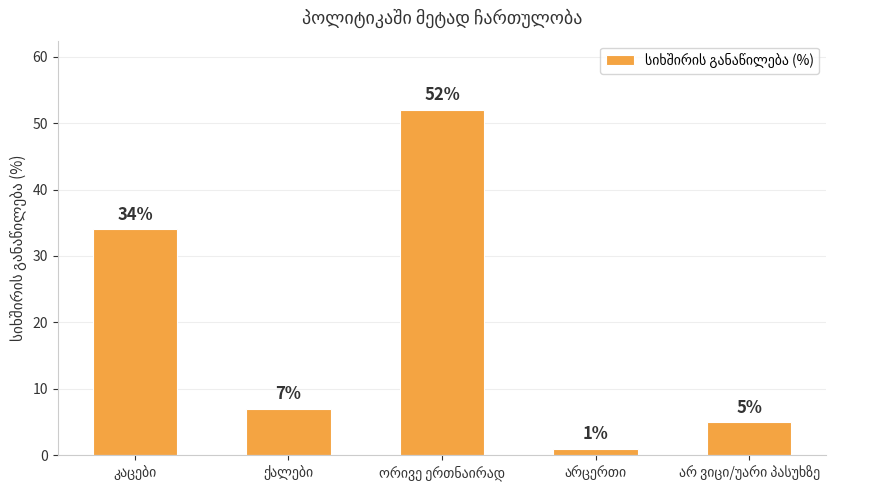

What is the value of the 4th bar from the left?

1